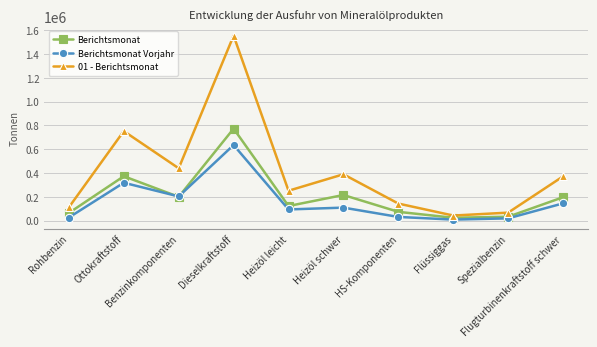

At how many categories does at least one series exceed 1226092?

1